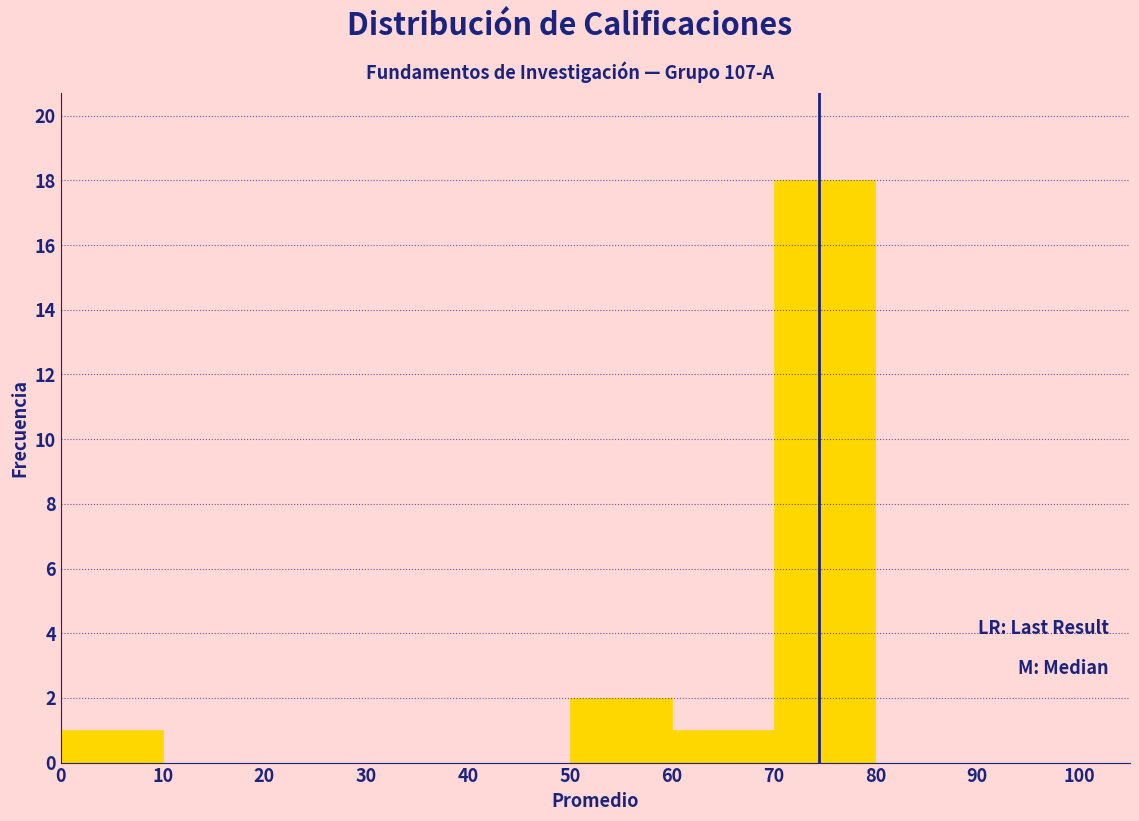

Reading left to right, list every bar in this chart as the range it spans on the x-axis followed by its height. The values are not printed on the chart, so give them approximately, as read against the axis.

0 to 10: 1
10 to 20: 0
20 to 30: 0
30 to 40: 0
40 to 50: 0
50 to 60: 2
60 to 70: 1
70 to 80: 18
80 to 90: 0
90 to 100: 0